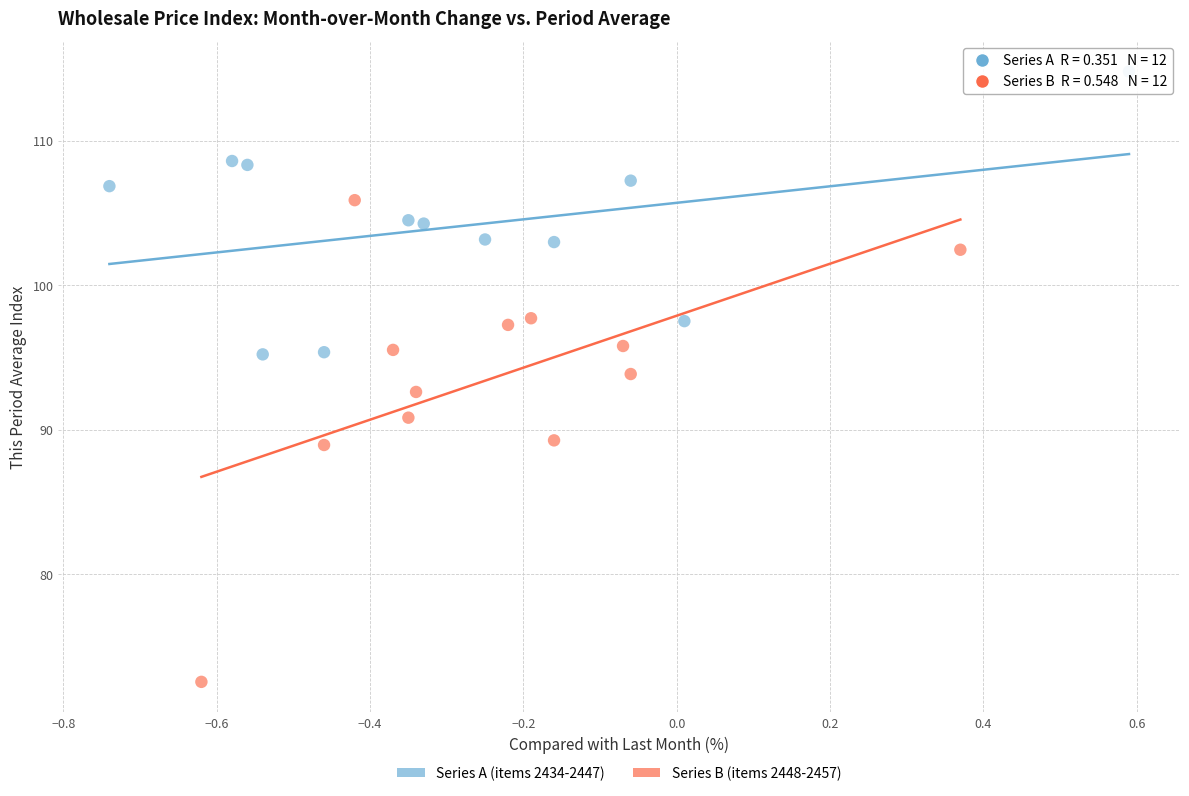

Which series has the largest Y range (max minus min)?

Series B (items 2448-2457)